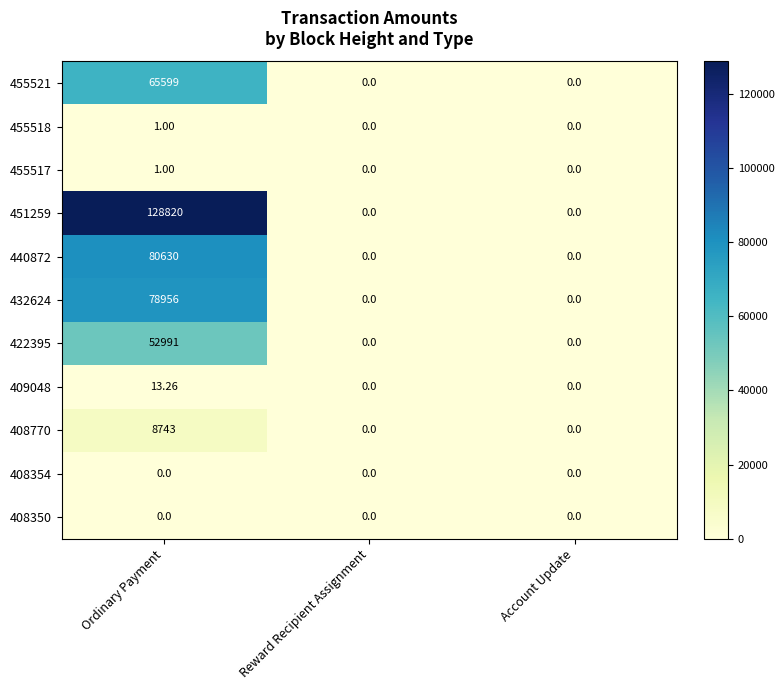

How many series are shown in this chart?

11